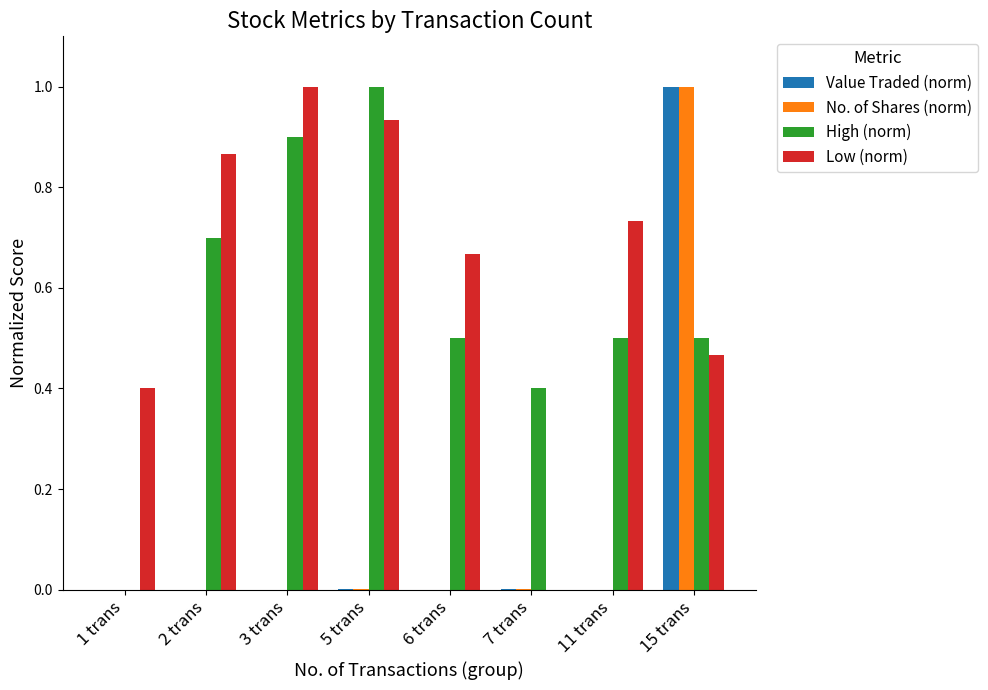

What is the sum of all Low (norm) values?

5.1